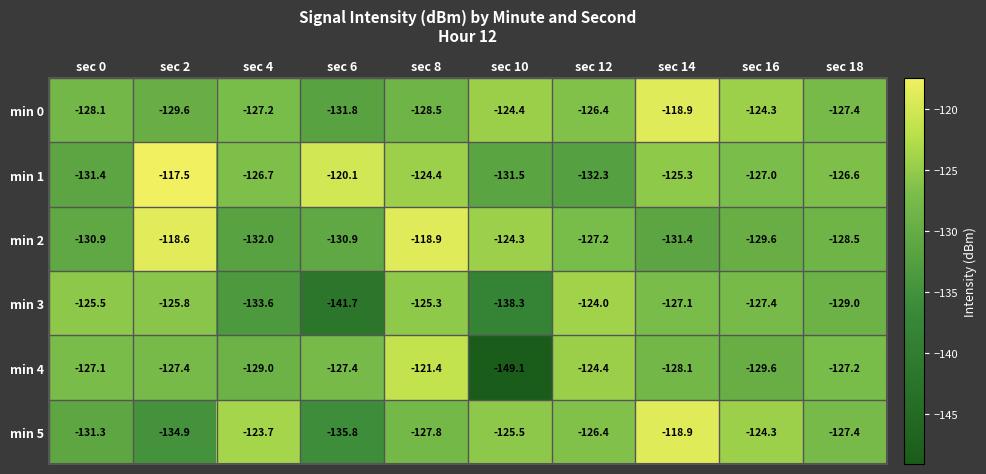

Is it true that min 5 equals -125.5 at sec 10?

True